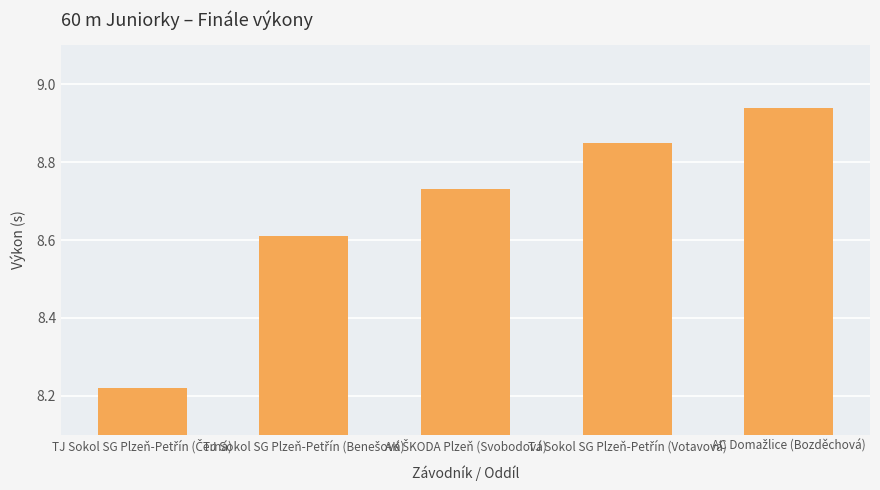

What is the difference between the maximum and minimum values?

0.7